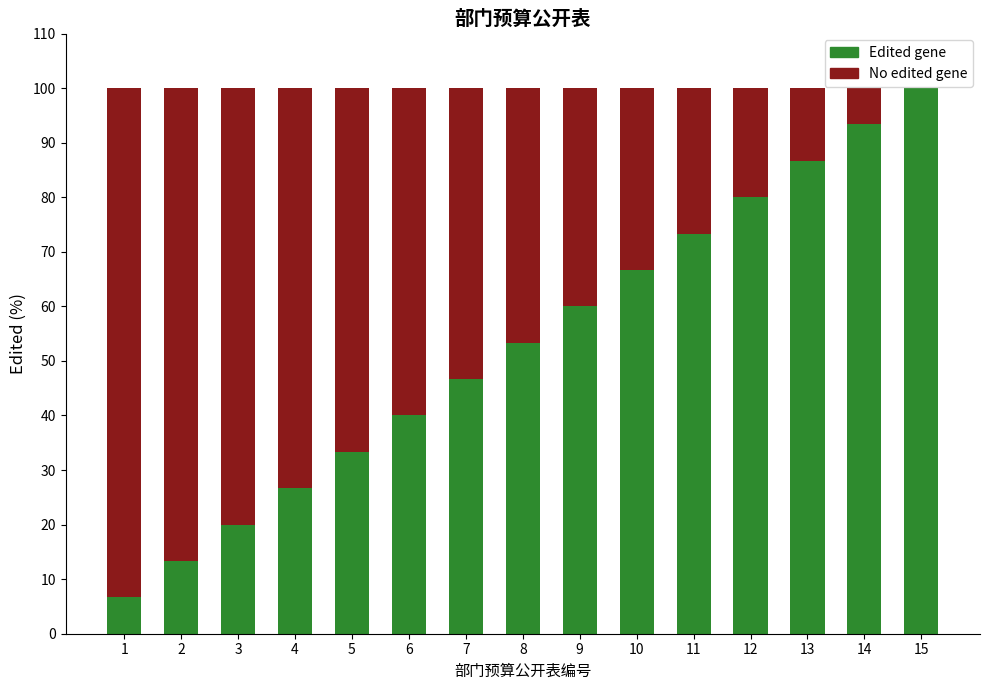

Is it true that Edited gene equals 21.2 at 2?

False